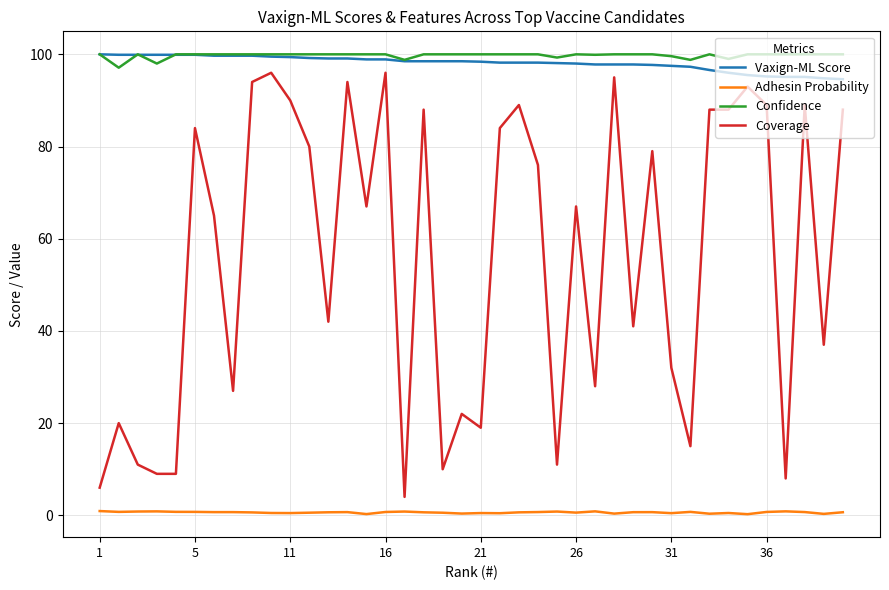

Which series has the largest range (max minus min)?

Coverage